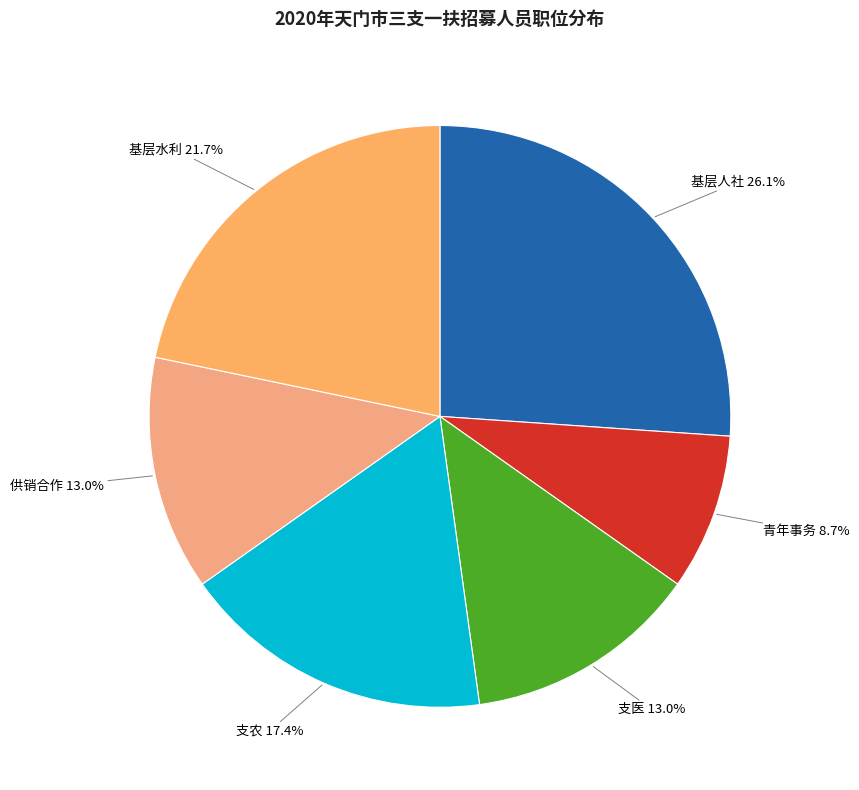

To the nearest percent, what portion does 基层人社 represent?

26%